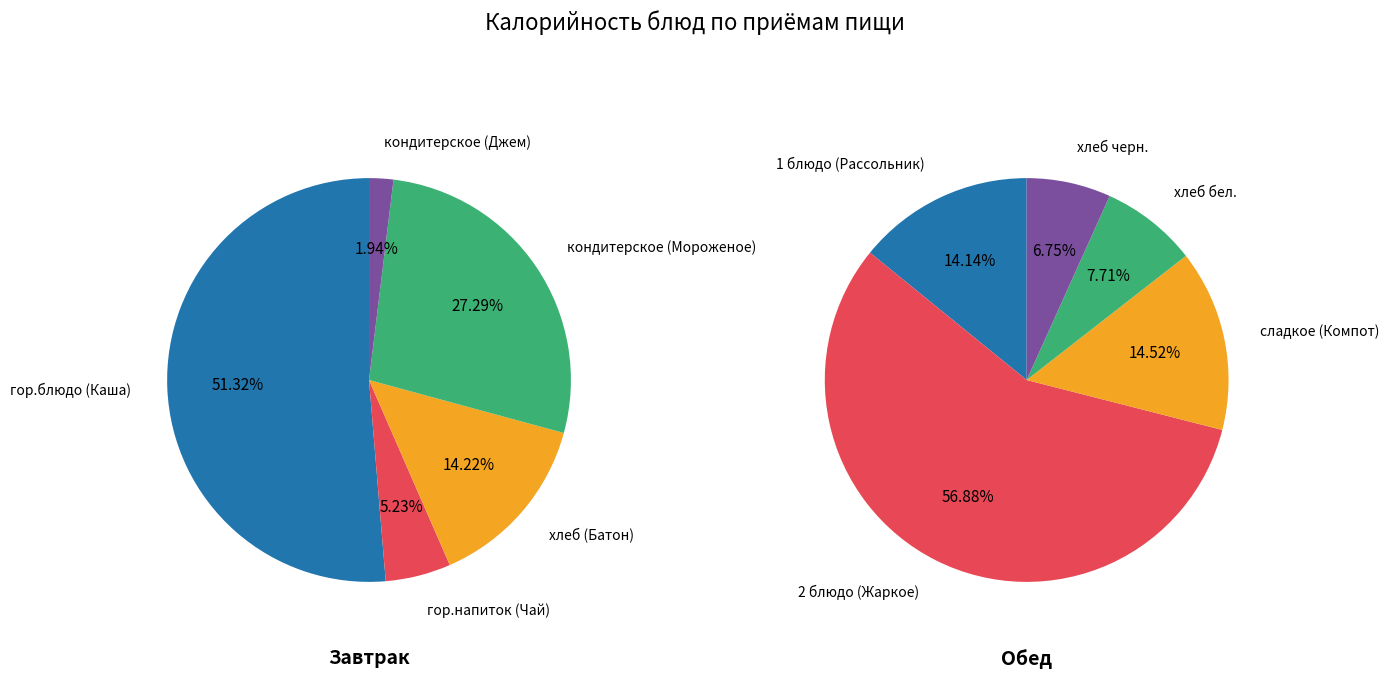

Is Завтрак the majority of the pie?

Yes